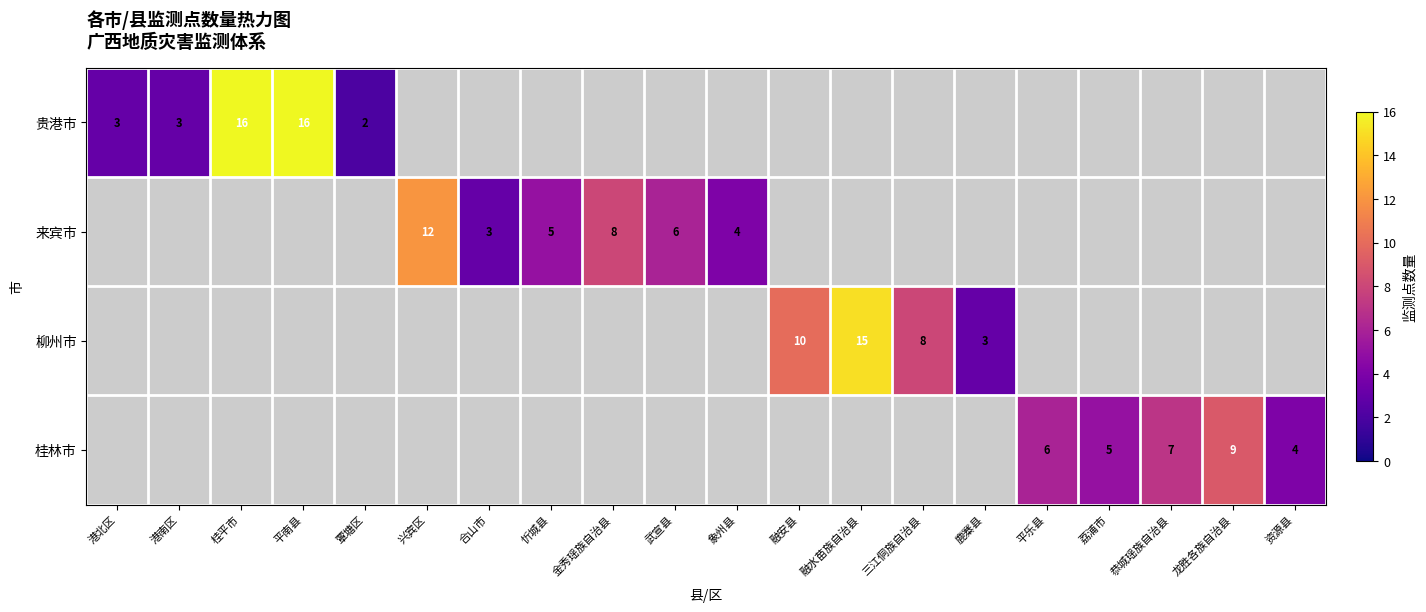

Is the value of 来宾市 at 象州县 greater than the value of 桂林市 at 恭城瑶族自治县?

No